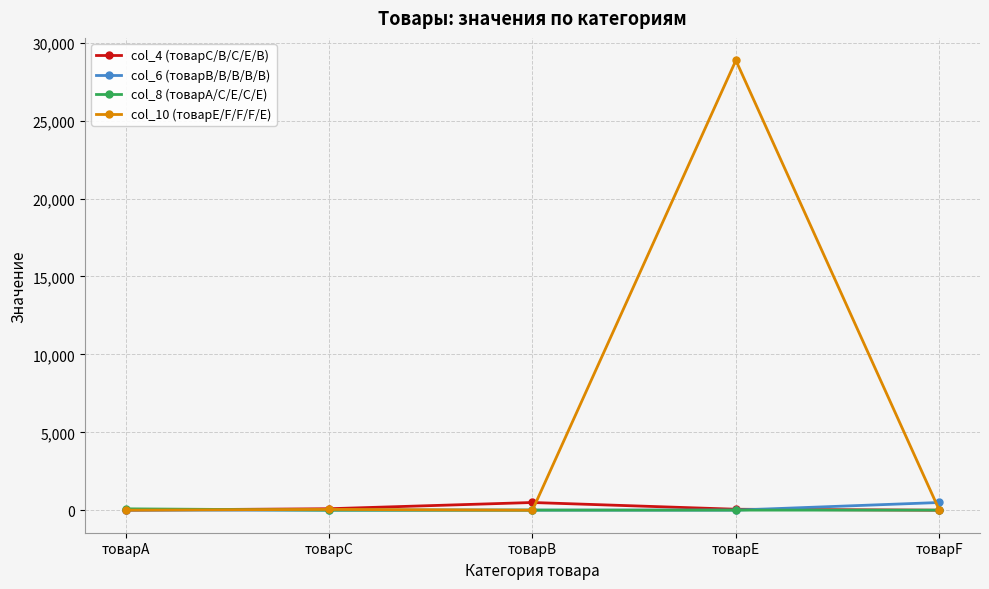

Which series has the largest total across all categories?

col_10 (товарE/F/F/F/E)